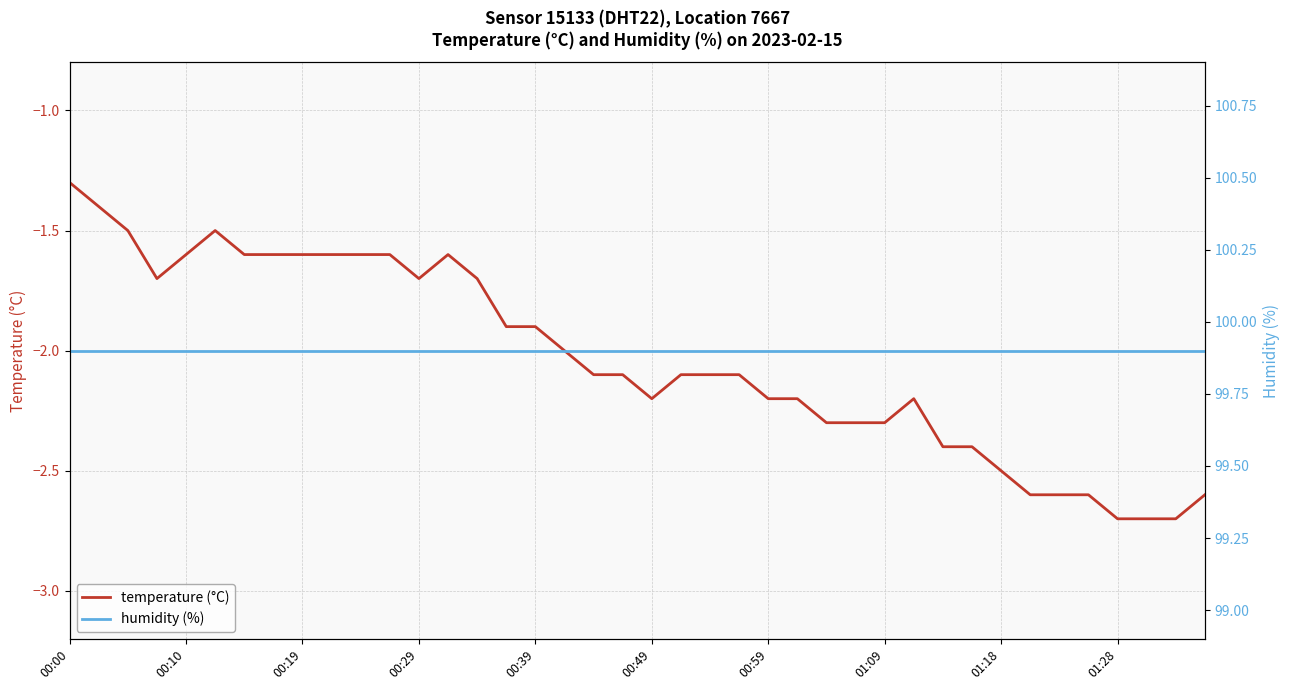

True or false: humidity (%) has a value of 31.9 at 35.

False